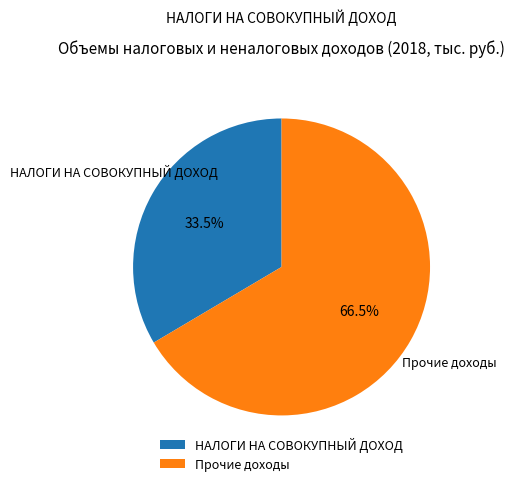

Rank the categories by value from highest to lowest.

Прочие доходы, НАЛОГИ НА СОВОКУПНЫЙ ДОХОД